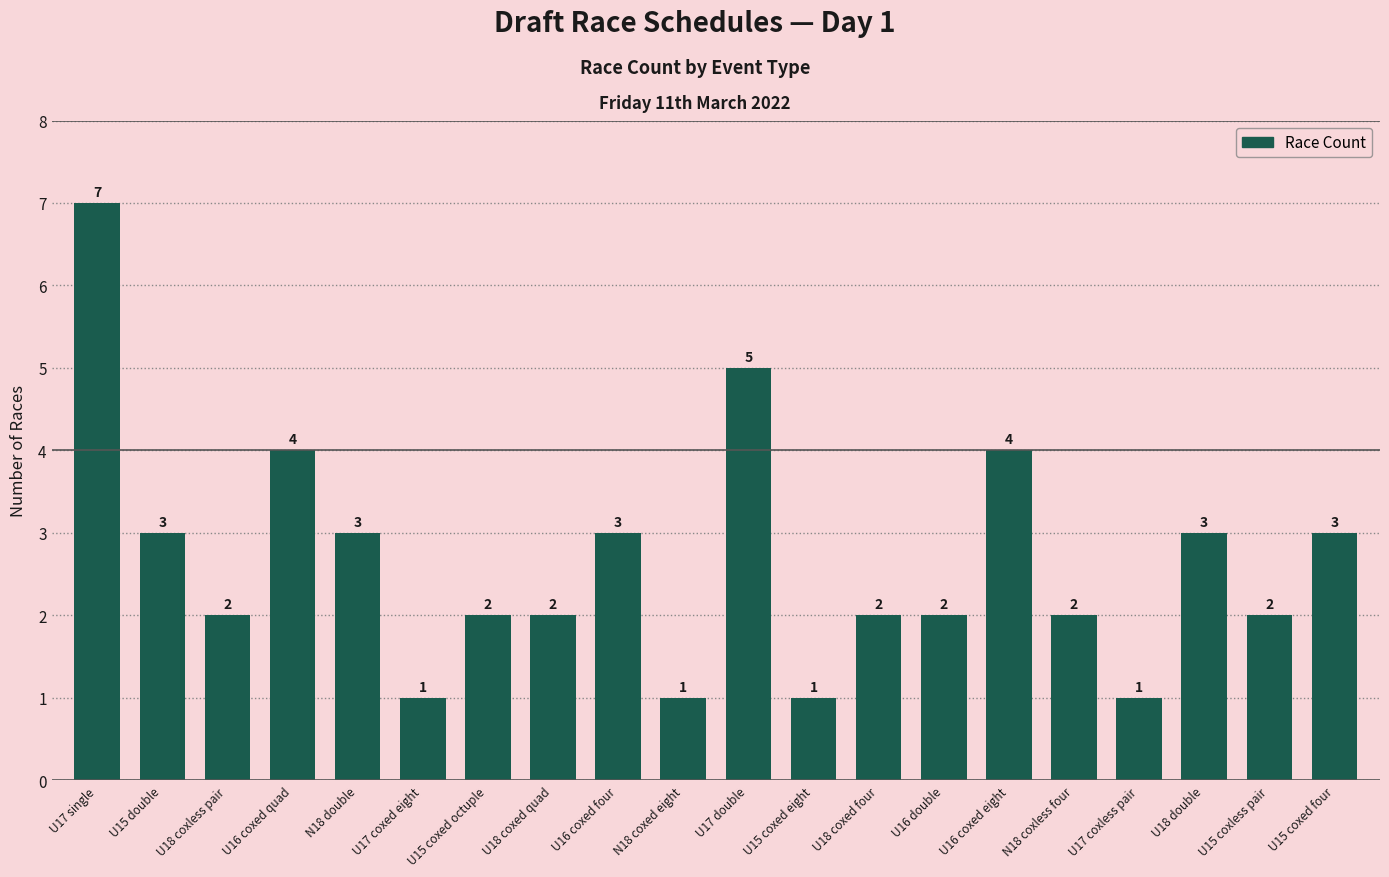

What is the value of the 20th bar from the left?

3